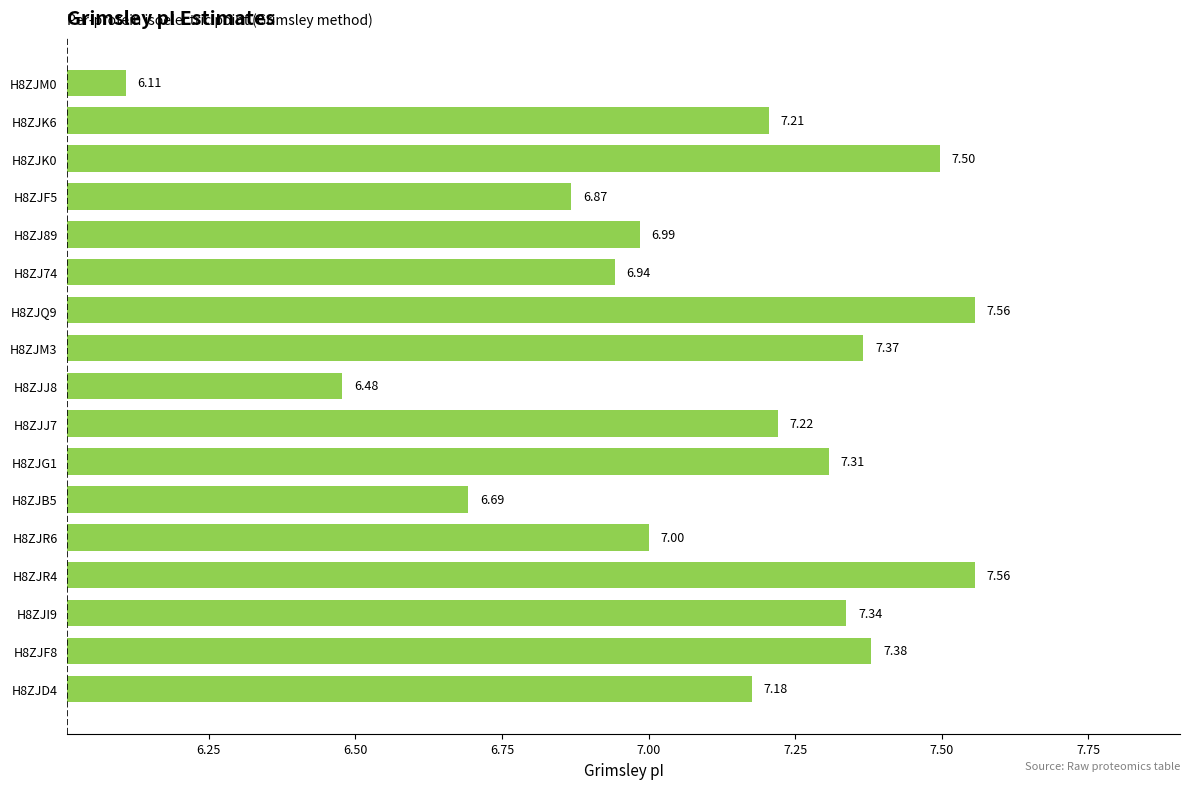

Count the number of data series in this chart.

1